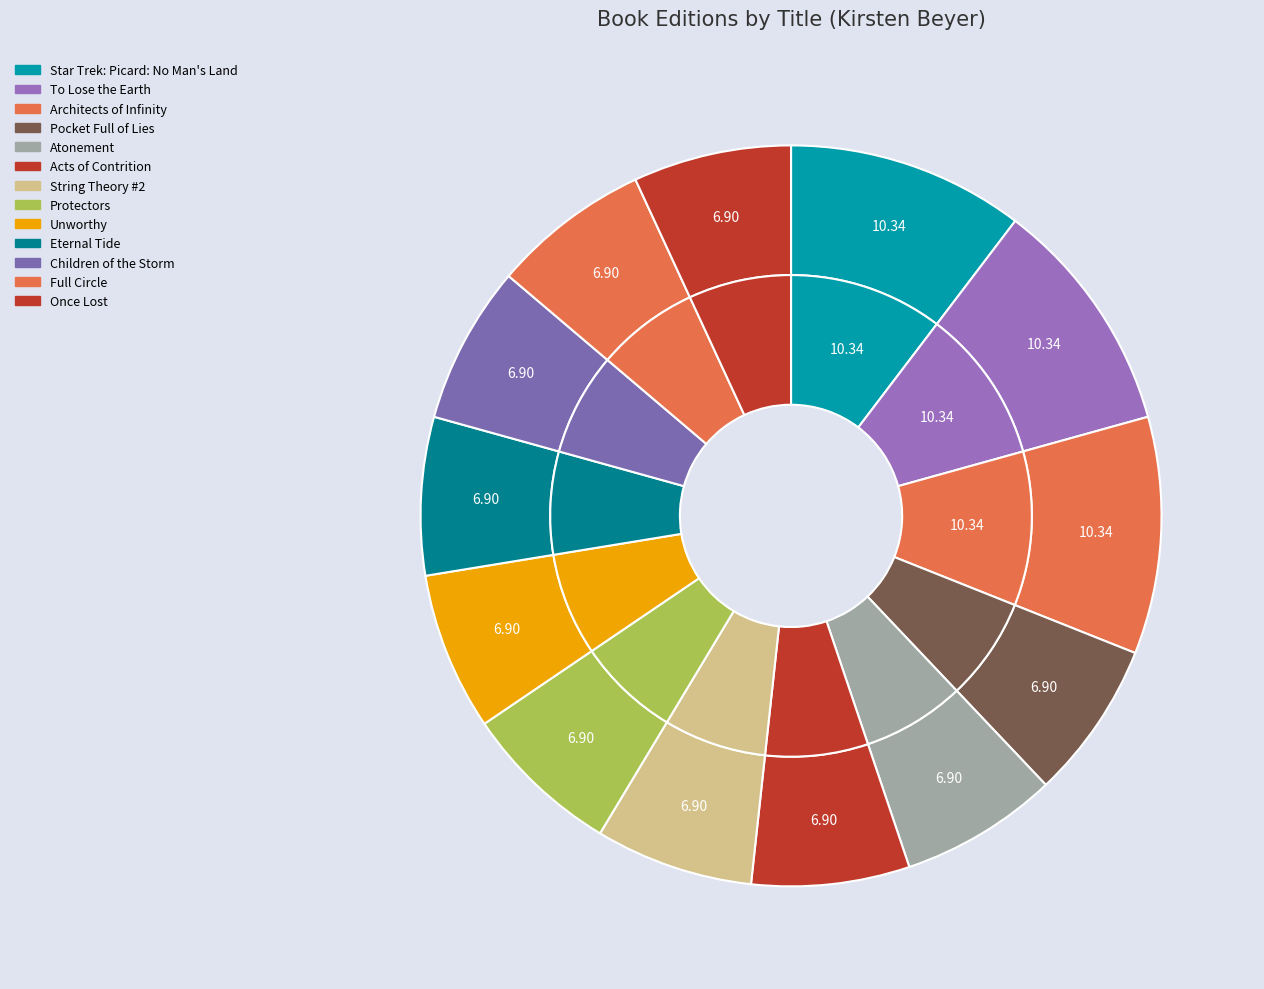

What percentage is the To Lose the Earth slice, to the nearest percent?

10%